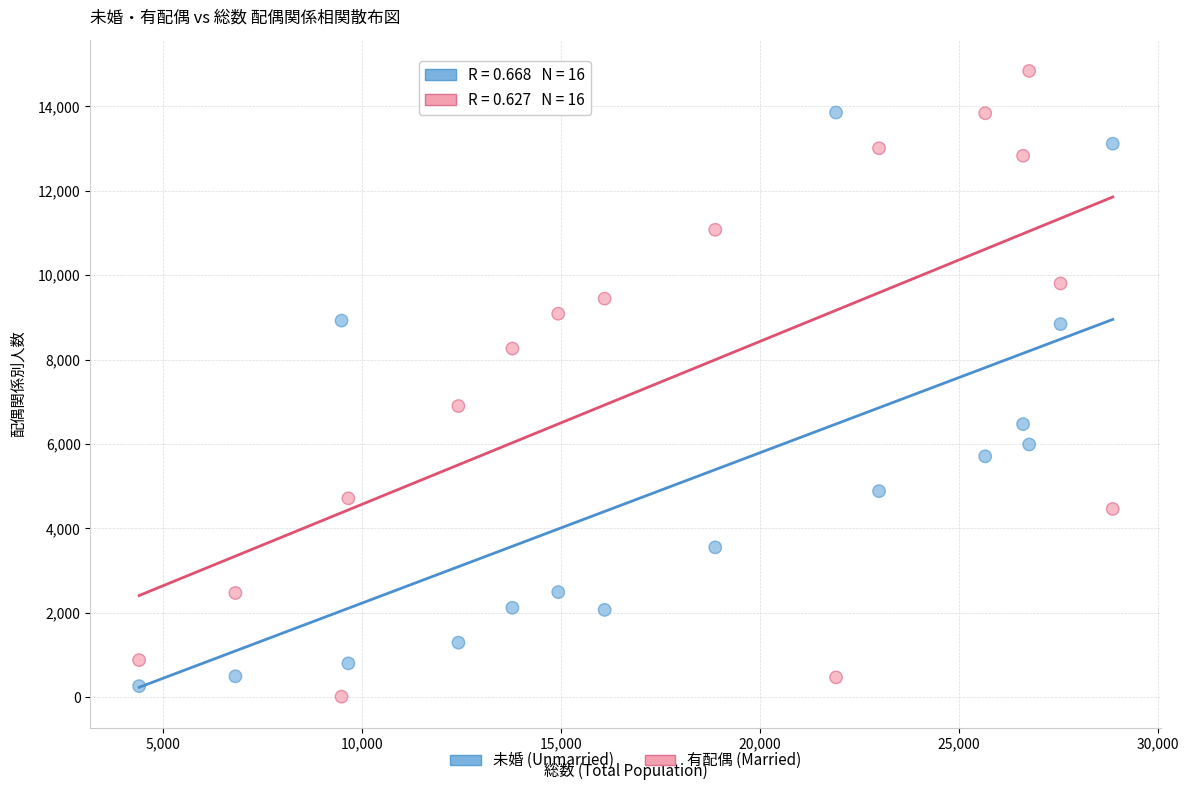

Which series reaches the maximum Y coordinate?

有配偶 (Married)